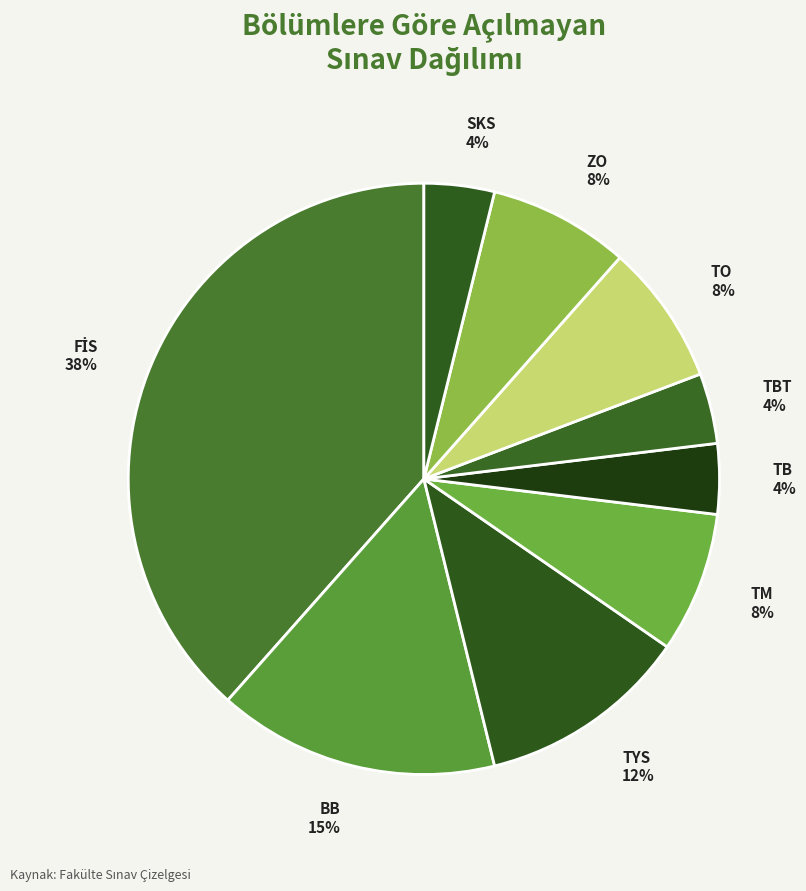

Combined, do SKS and TM account for over 50%?

No